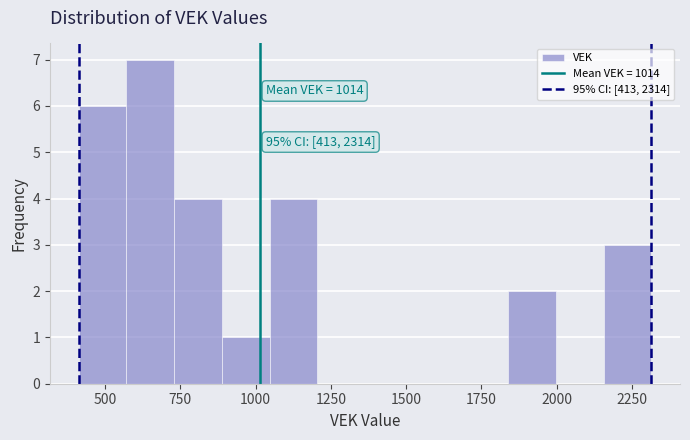

Read against the x-axis, roughly where is the centre of the tallest bar?

650